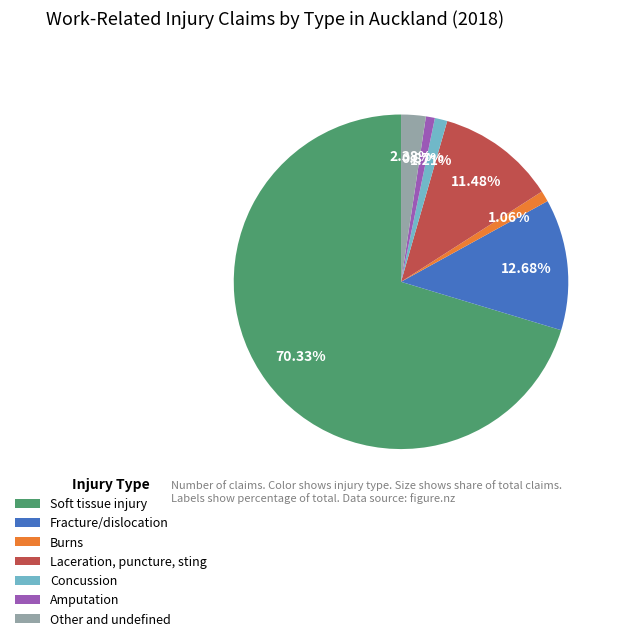

Does Soft tissue injury account for over 50% of the chart?

Yes